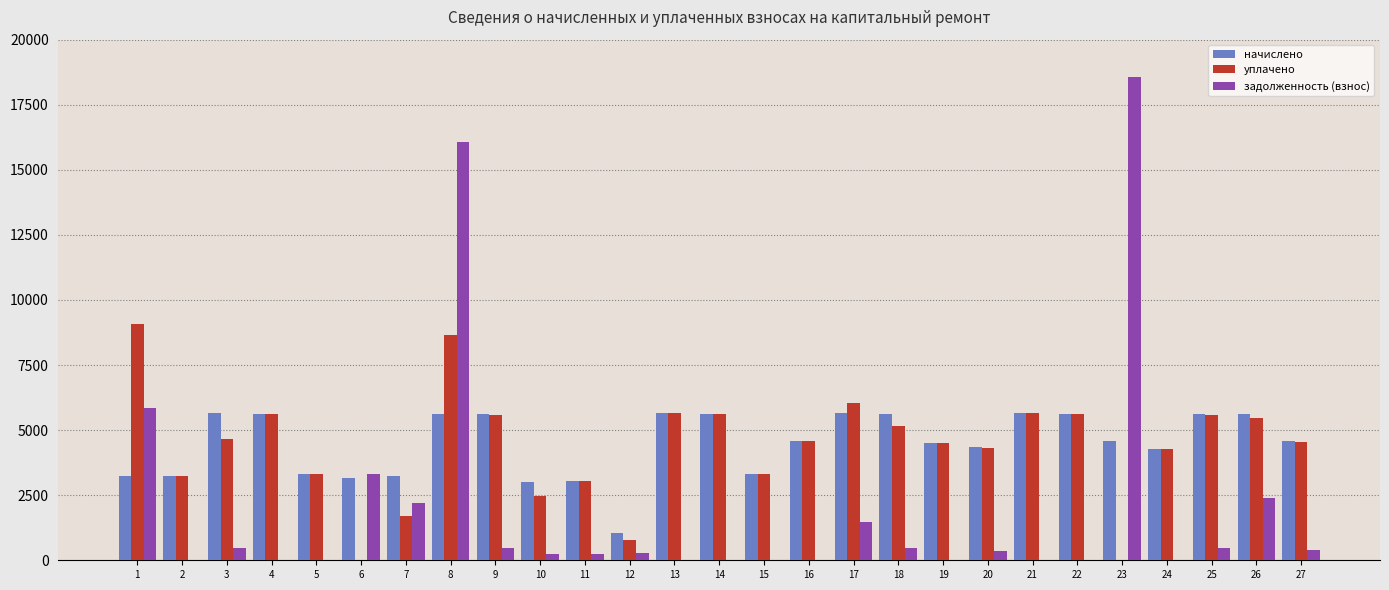

How many distinct data groups are displayed?

3